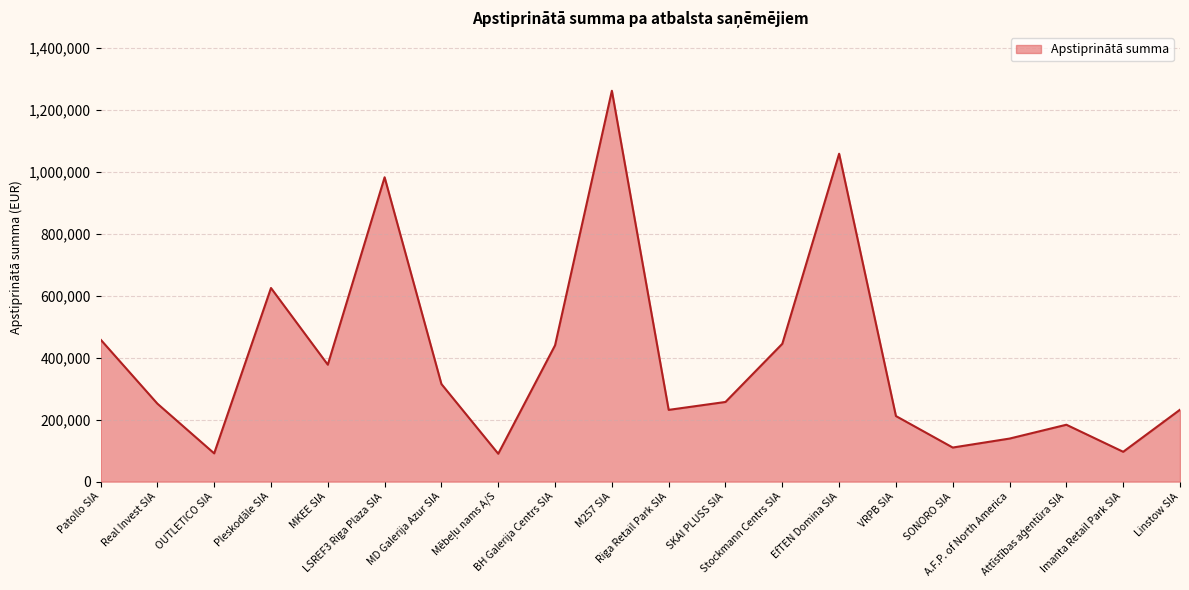

What is the greatest value displayed?

1262565.3